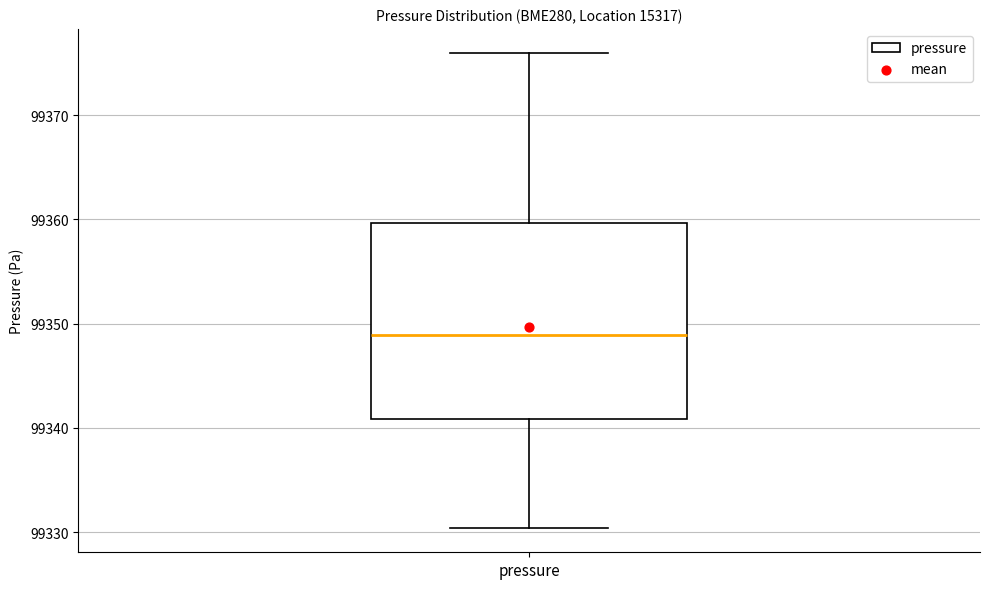

Read this box plot against the y-axis: the position of the median line, the range covered by the box, and the ends of both whiskers. The values are not printed on the chart, so give them approximately, as read against the axis.

median 99349, box 99341 to 99360, whiskers 99330 to 99376